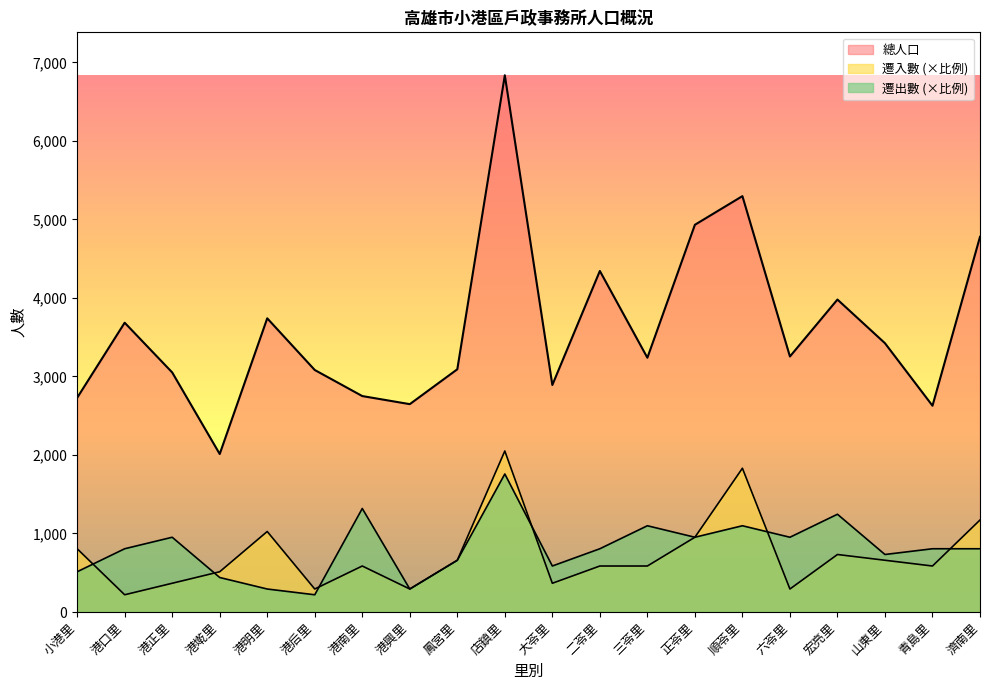

Reading left to right, transcribe all the data shown in this chart.

總人口: 2728.0	3684.0	3051.0	2012.0	3740.0	3082.0	2750.0	2647.0	3091.0	6835.0	2891.0	4343.0	3238.0	4931.0	5296.0	3254.0	3979.0	3423.0	2627.0	4778.0
遷入數: 805.6	219.7	366.2	512.6	1025.2	292.9	585.9	292.9	659.1	2050.5	366.2	585.9	585.9	952.0	1830.8	292.9	732.3	659.1	585.9	1171.7
遷出數: 512.6	805.6	952.0	439.4	292.9	219.7	1318.2	292.9	659.1	1757.6	585.9	805.6	1098.5	952.0	1098.5	952.0	1244.9	732.3	805.6	805.6